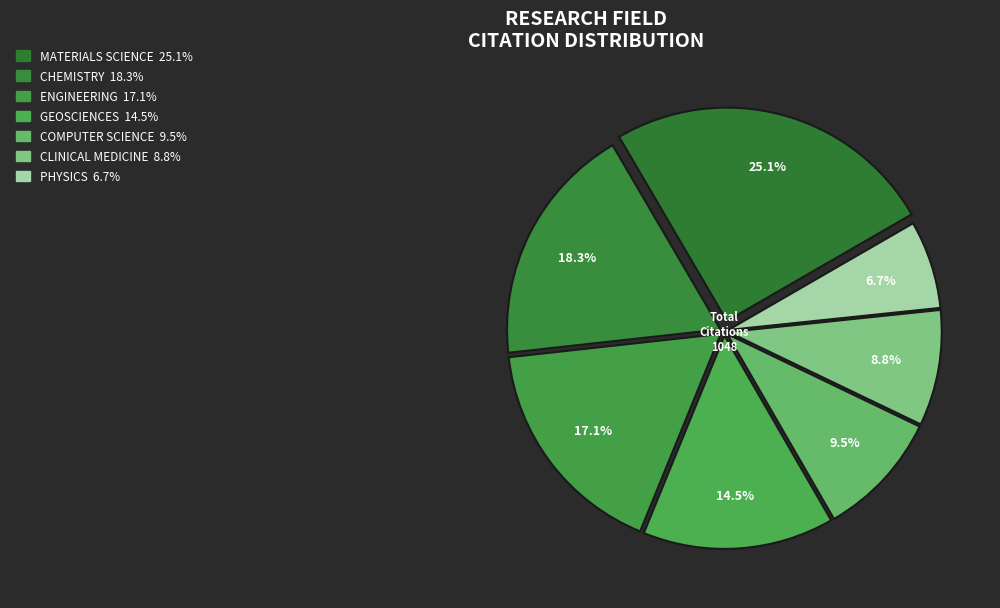

Is CHEMISTRY the majority of the pie?

No